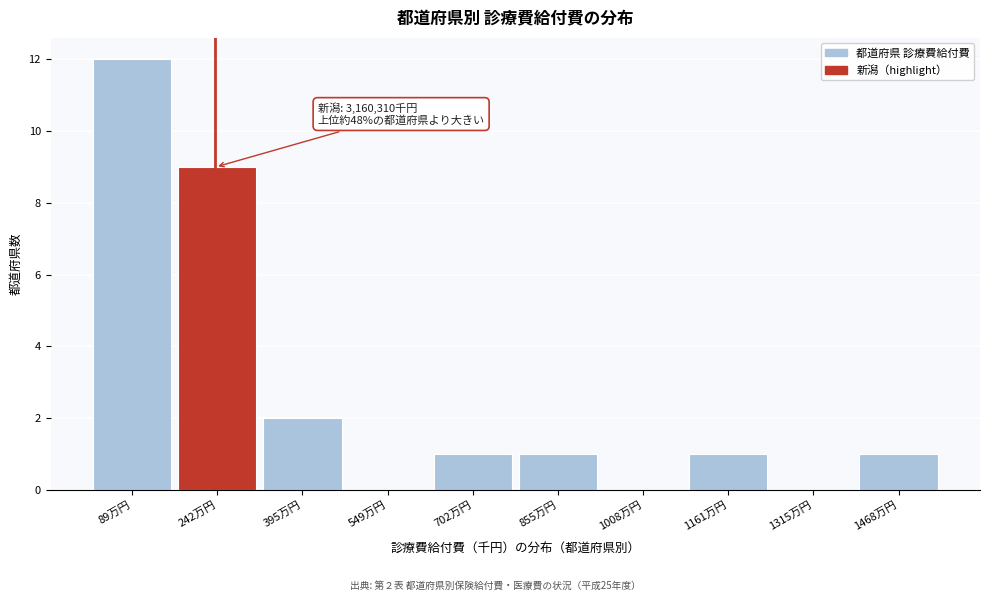

Reading left to right, list all the values displayed in this chart.

89万円=12	242万円=9	395万円=2	549万円=0	702万円=1	855万円=1	1008万円=0	1161万円=1	1315万円=0	1468万円=1